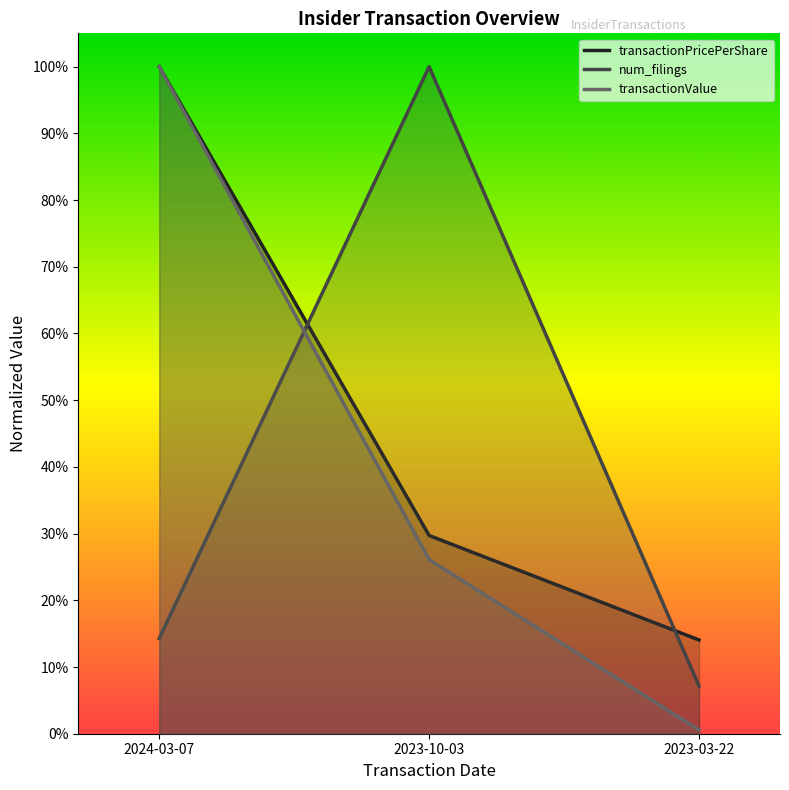

Reading left to right, extract all data points from this chart.

transactionPricePerShare: 2024-03-07=1.0	2023-10-03=0.3	2023-03-22=0.1
num_filings: 2024-03-07=0.1	2023-10-03=1.0	2023-03-22=0.1
transactionValue: 2024-03-07=1.0	2023-10-03=0.3	2023-03-22=0.0